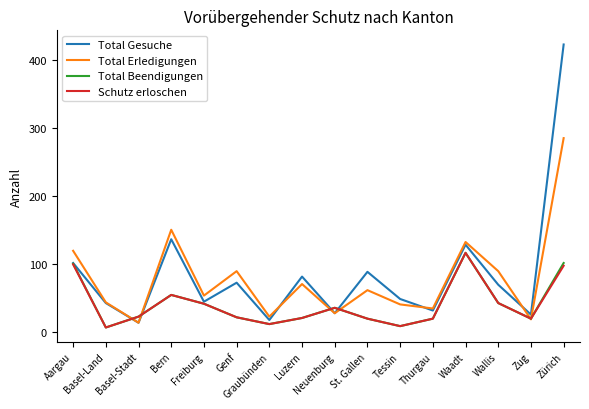

What are all the series names shown in the legend?

Total Gesuche, Total Erledigungen, Total Beendigungen, Schutz erloschen